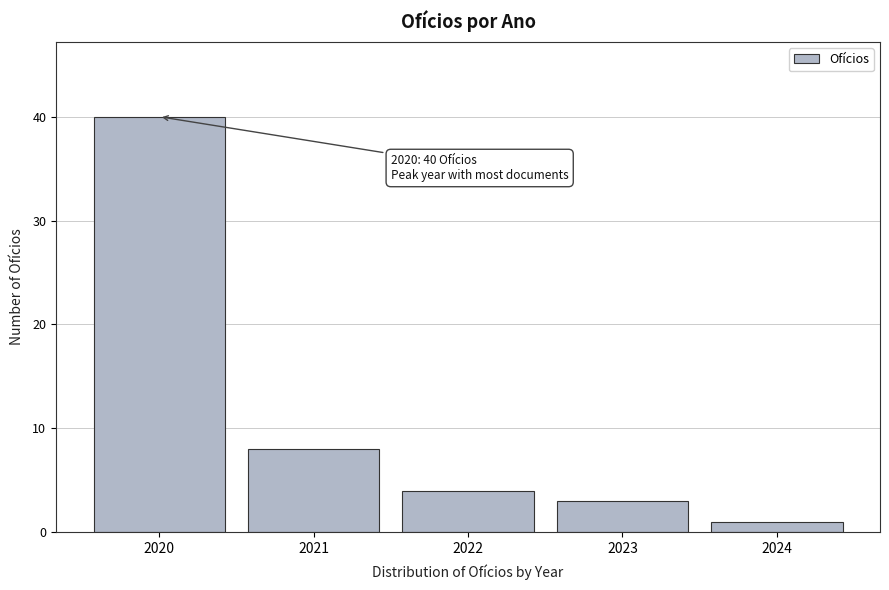

Reading left to right, transcribe all the data shown in this chart.

40	8	4	3	1